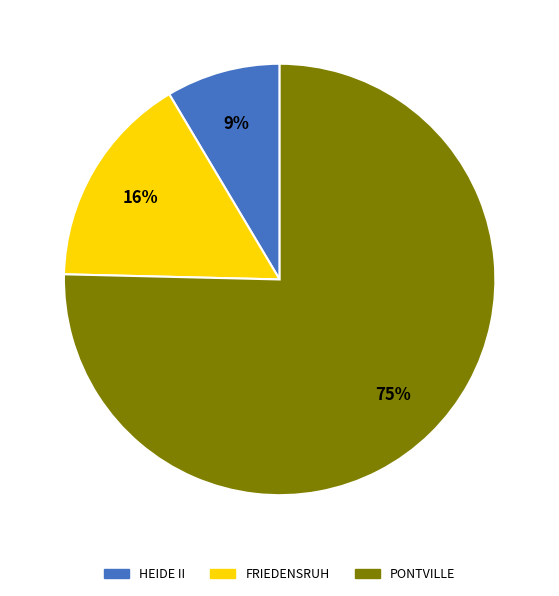

To the nearest percent, what portion does PONTVILLE represent?

75%